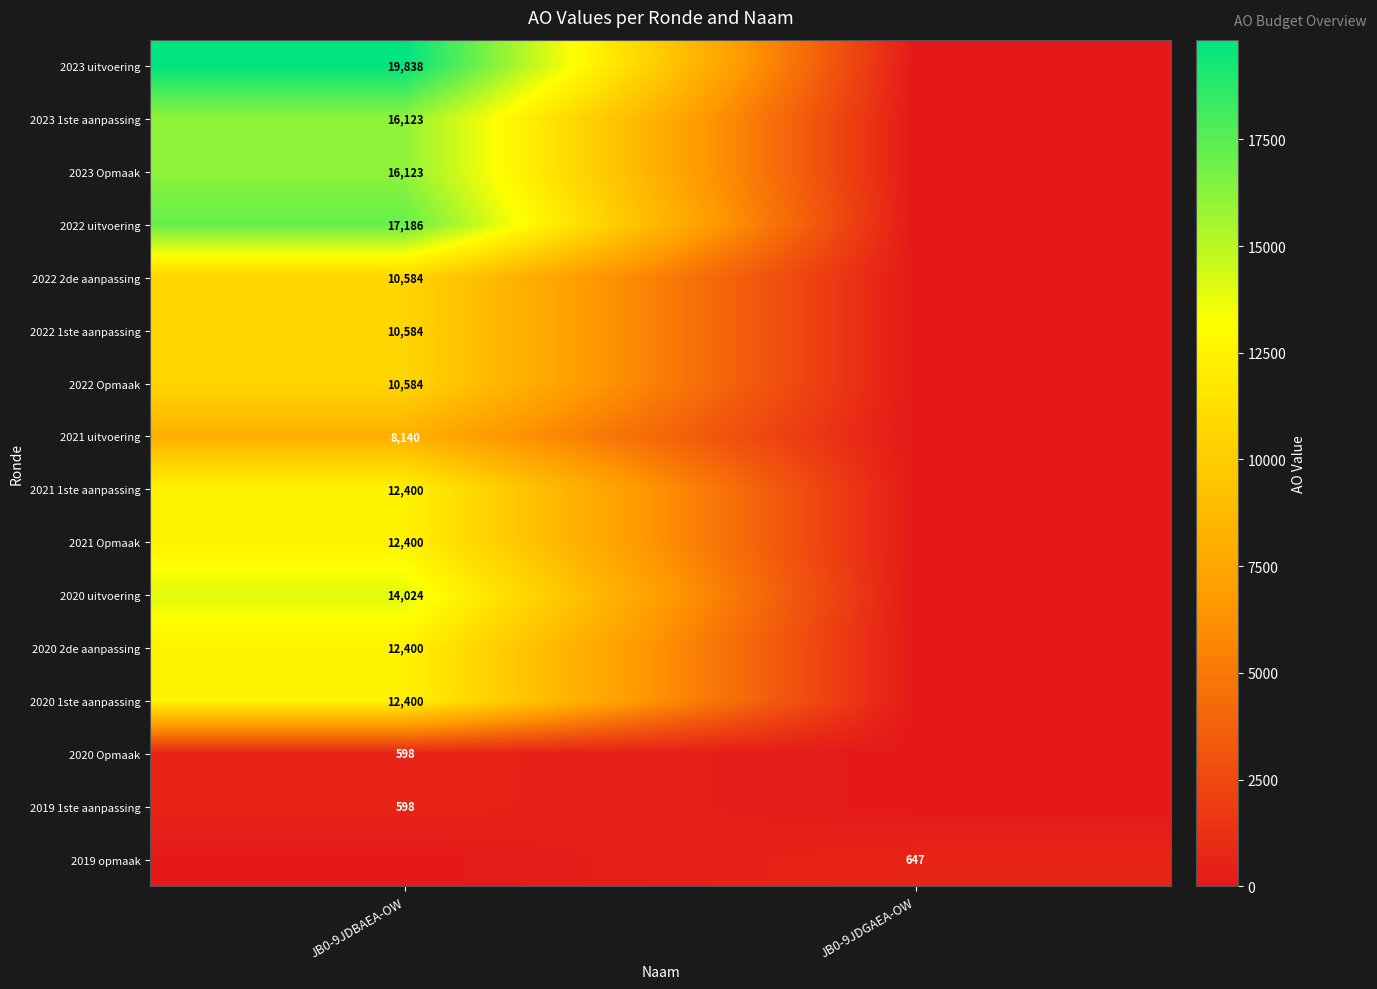

Is it true that 2020 2de aanpassing equals 8228 at JB0-9JDBAEA-OW?

False